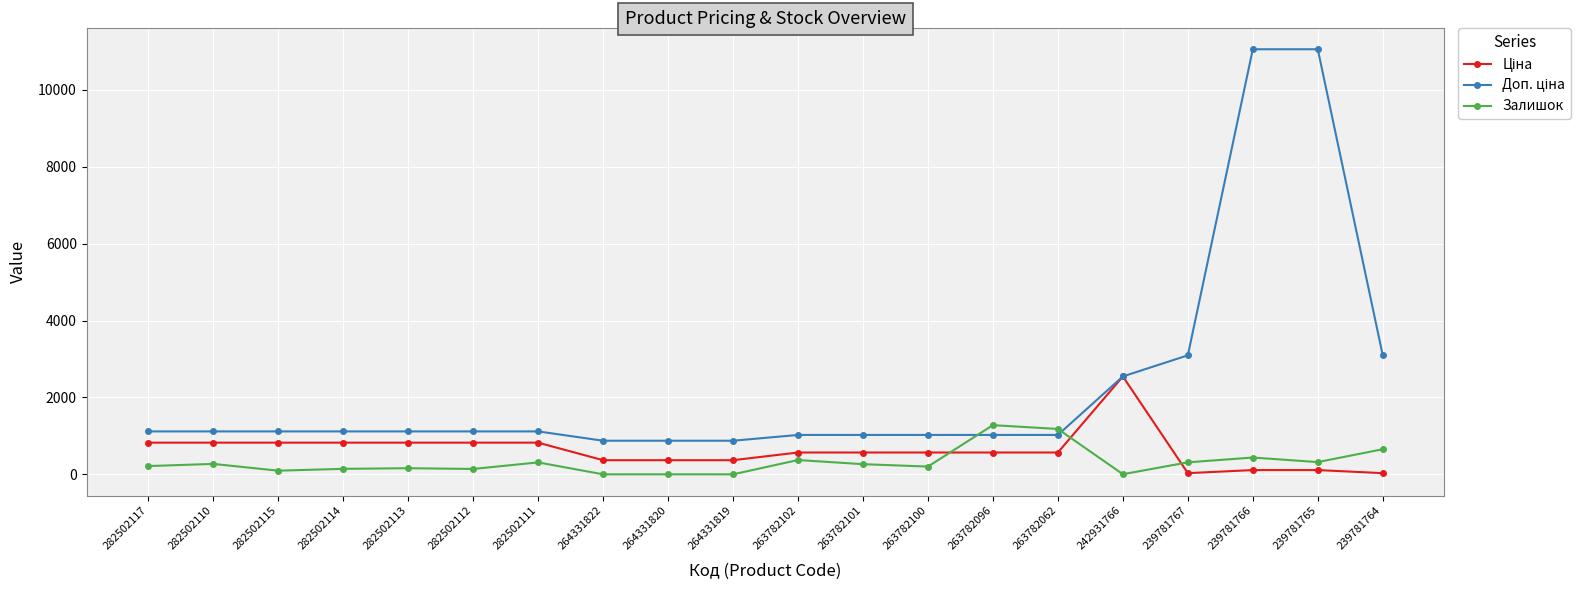

Which series changed the most between 264331822 and 263782062?

Залишок